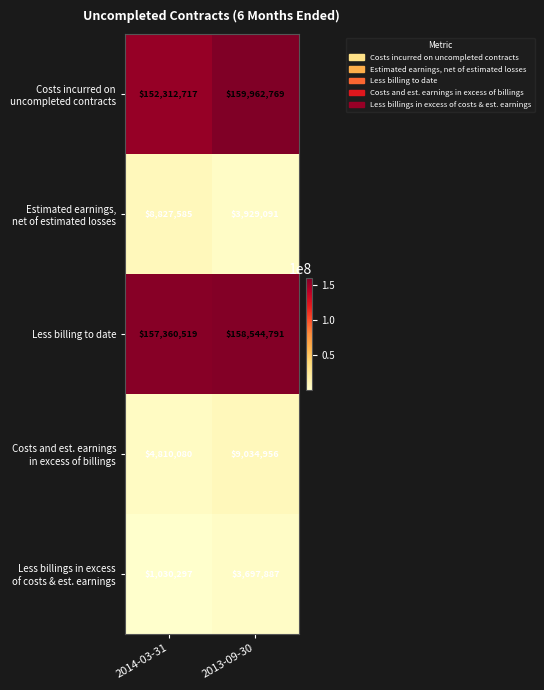

What is the total value across all series at 2014-03-31?

324341198